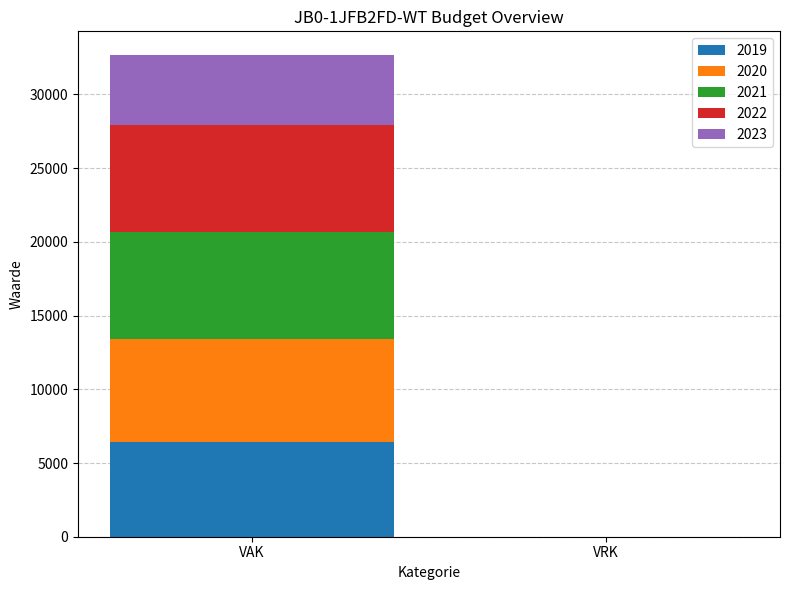

What is the highest value of the 2019 series?

6452